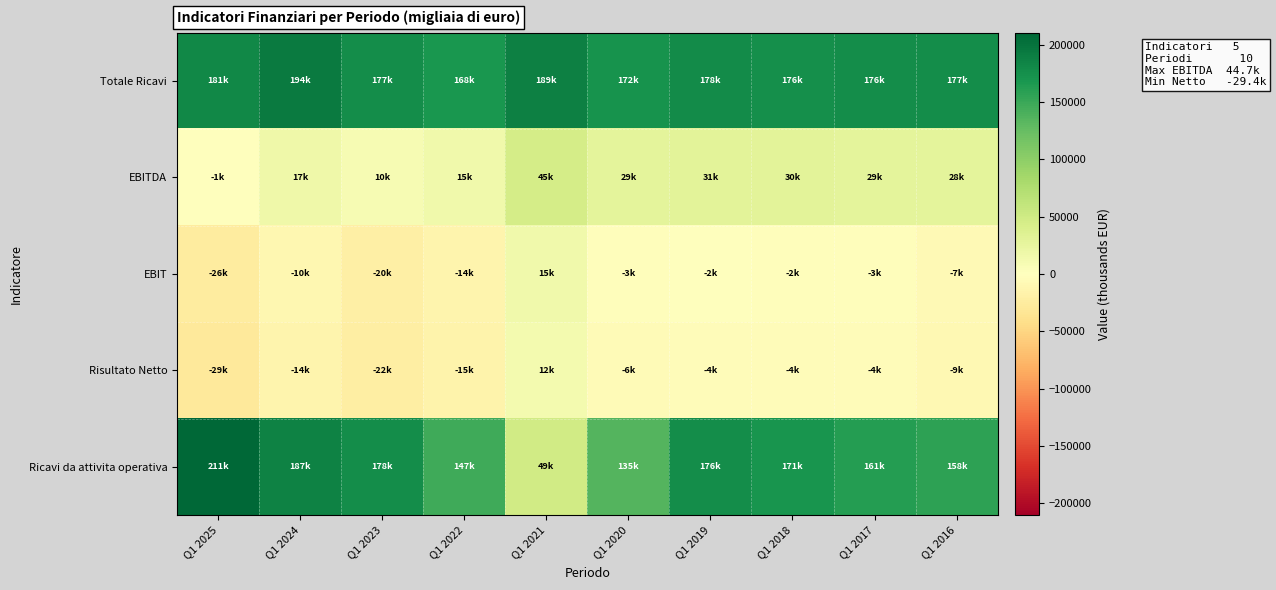

What is the total value across all series at Q1 2020?

325931.0